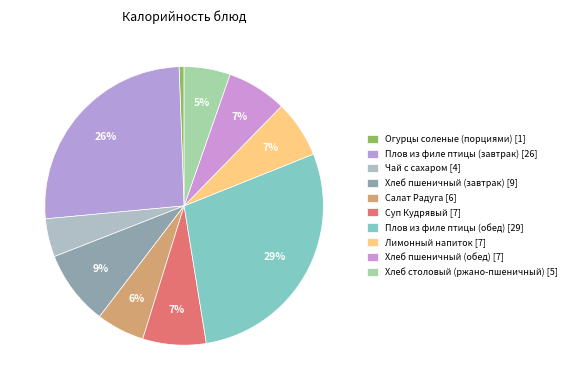

To the nearest percent, what is the difference between the largest and smallest slice percentages?

28%